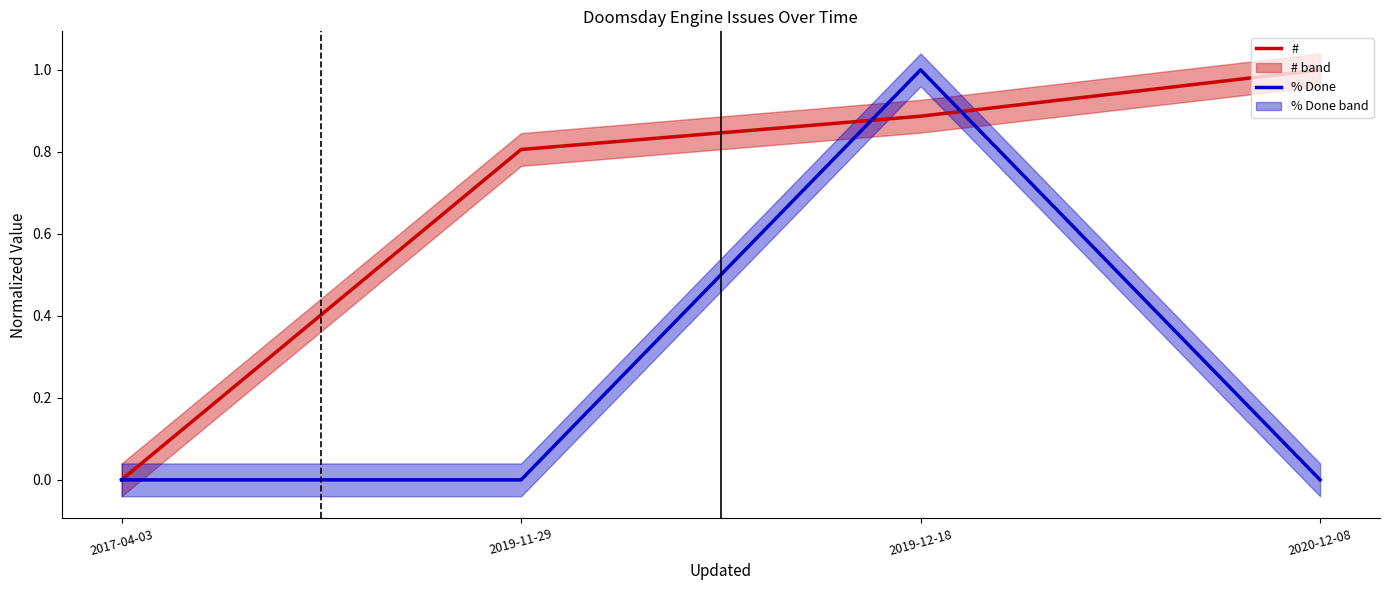

Rank the categories by # value from lowest to highest.

2017-04-03, 2019-11-29, 2019-12-18, 2020-12-08